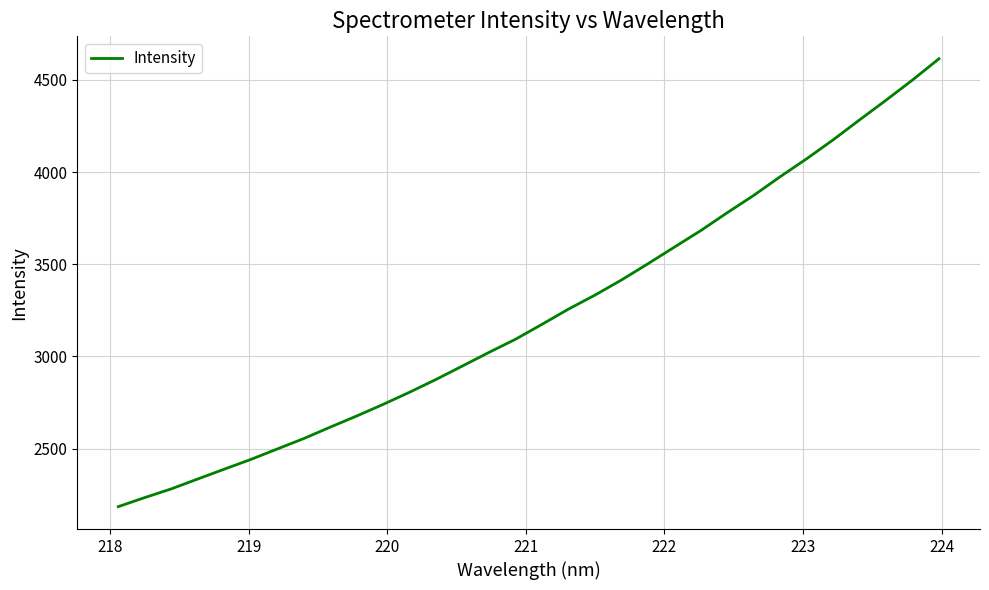

What is the difference between the maximum and minimum values?

2428.2